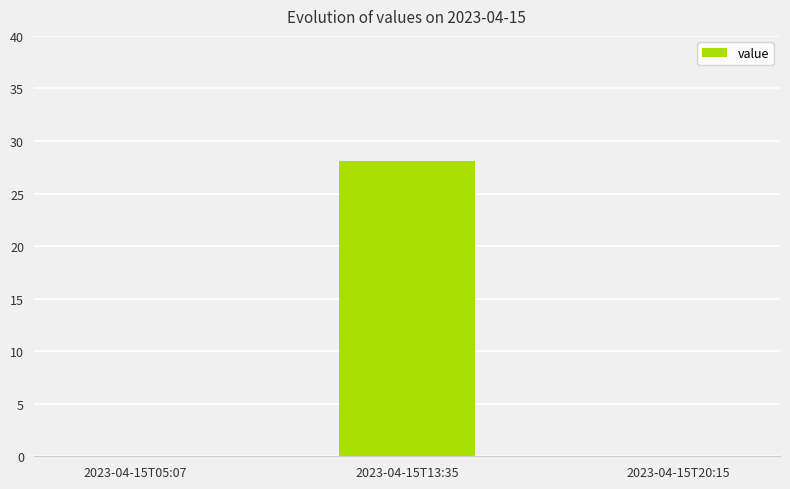

The value at 2023-04-15T05:07 is 13.3. True or false?

False